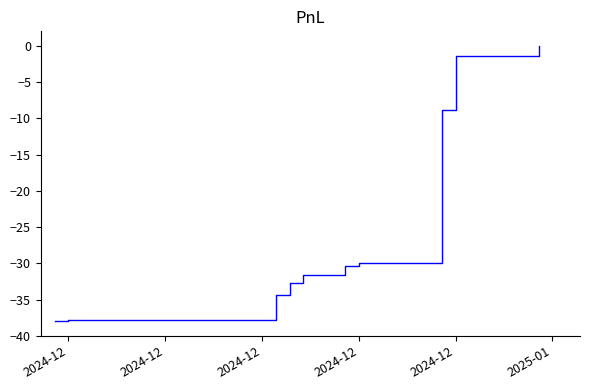

What is the minimum value shown in the chart?

-37.9